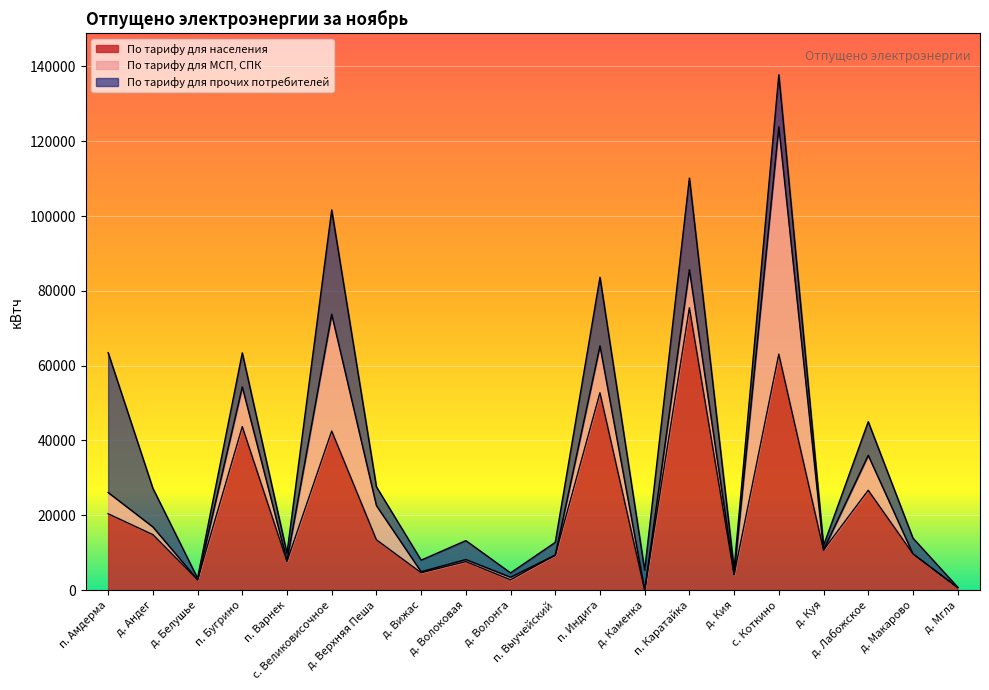

How many values in the По тарифу для прочих потребителей series exceed 5052?

9